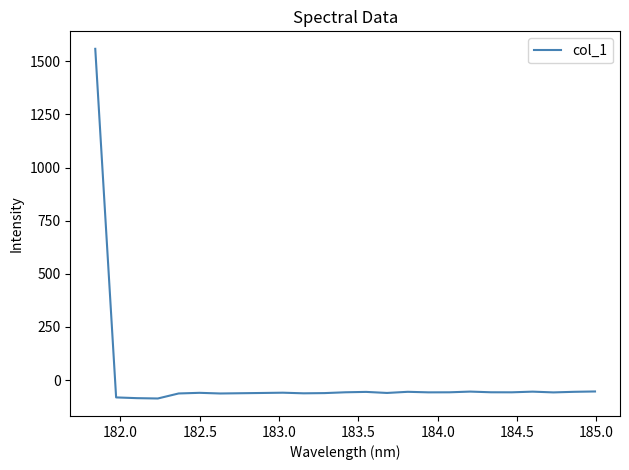

What is the smallest value displayed?

-86.5